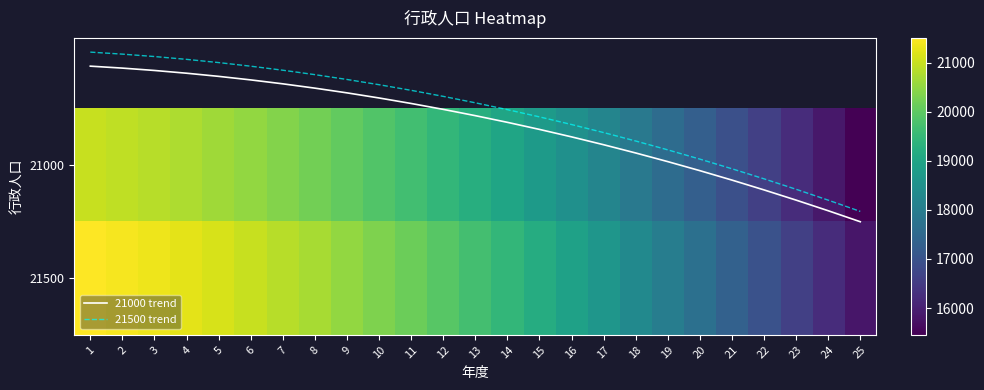

What is the greatest value displayed?

21500.0